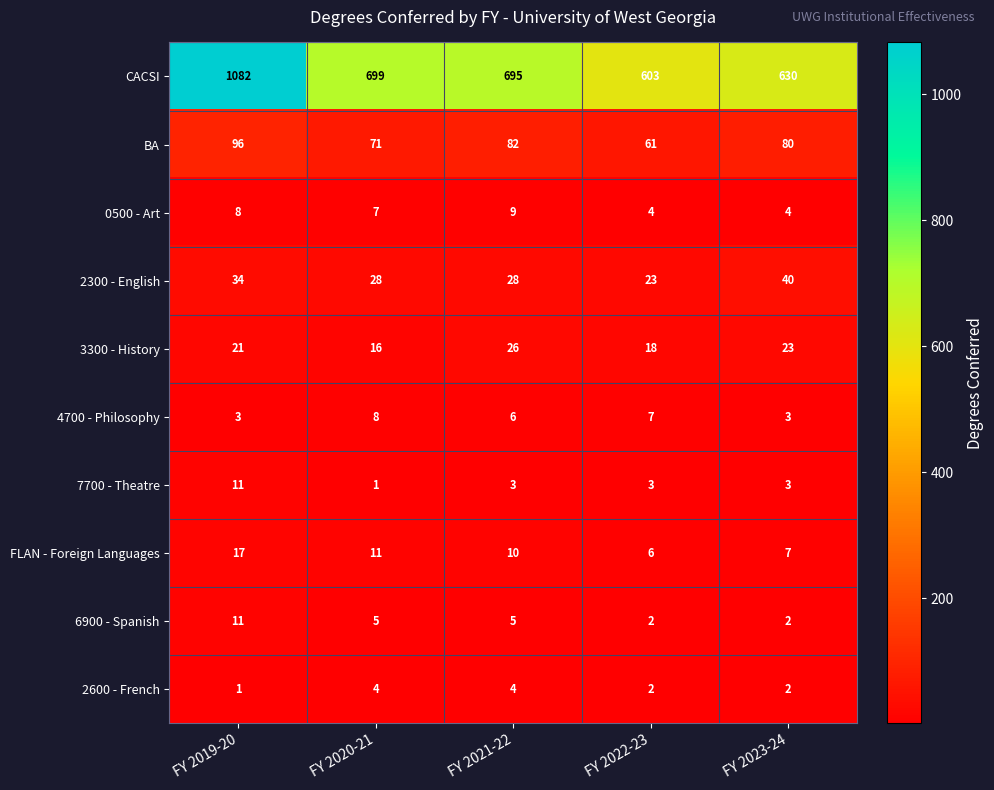

What is the average value of the CACSI series?

742